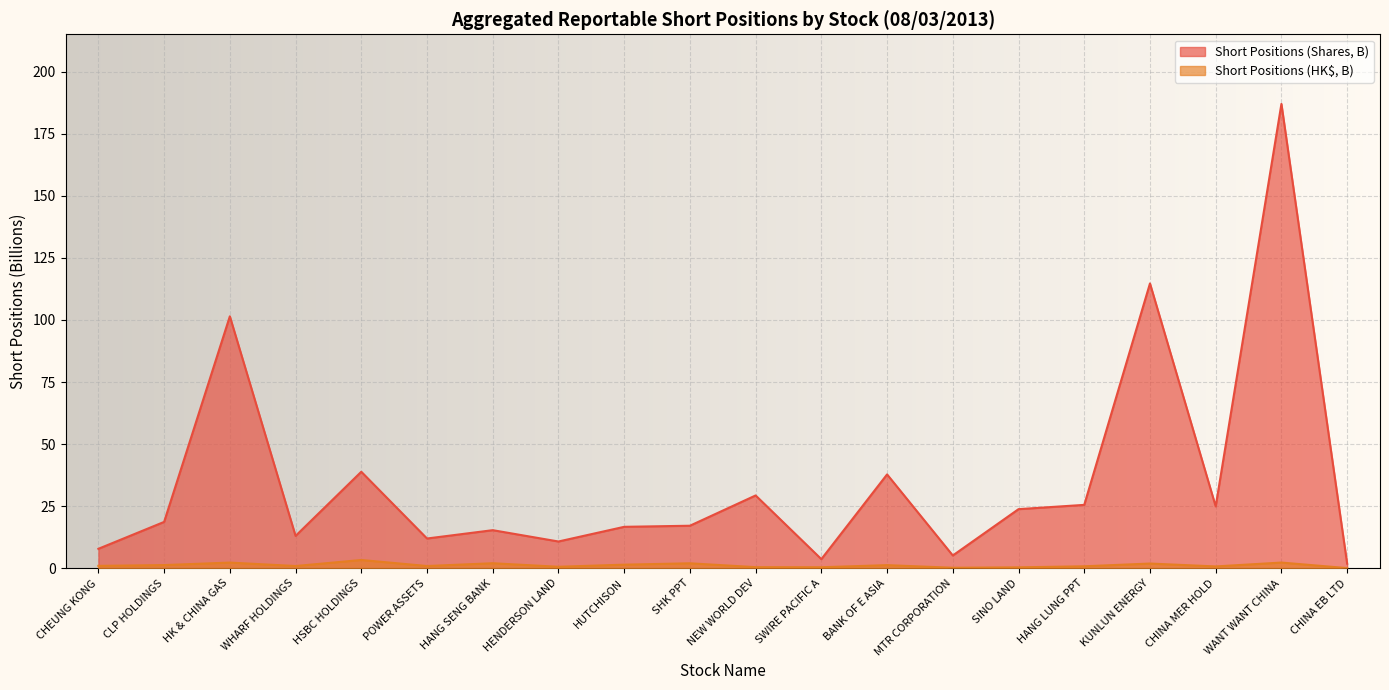

What is the label of the 13th point from the left?

BANK OF E ASIA